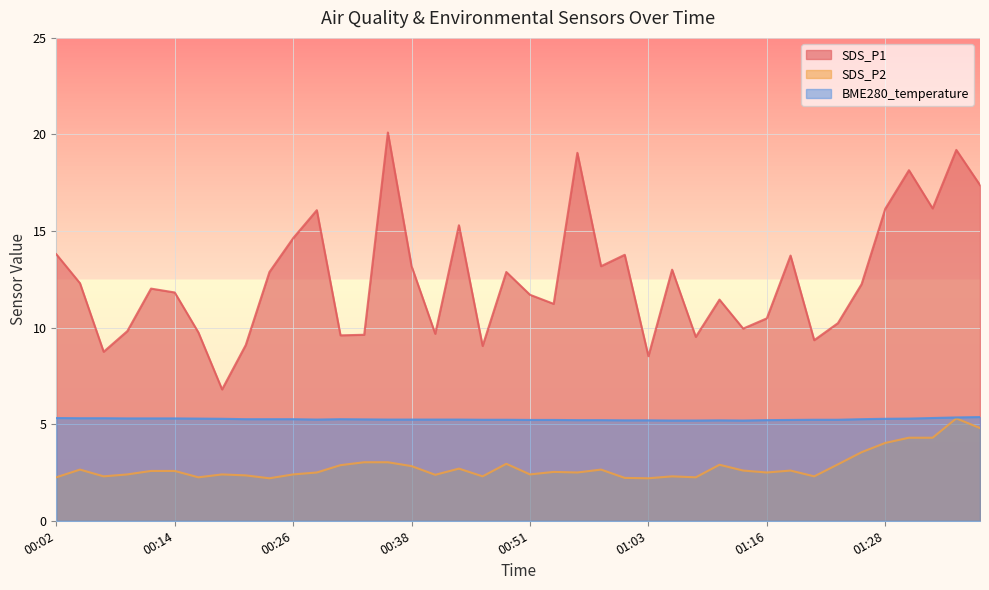

Is the value of SDS_P1 at 01:11 greater than the value of SDS_P2 at 00:11?

Yes